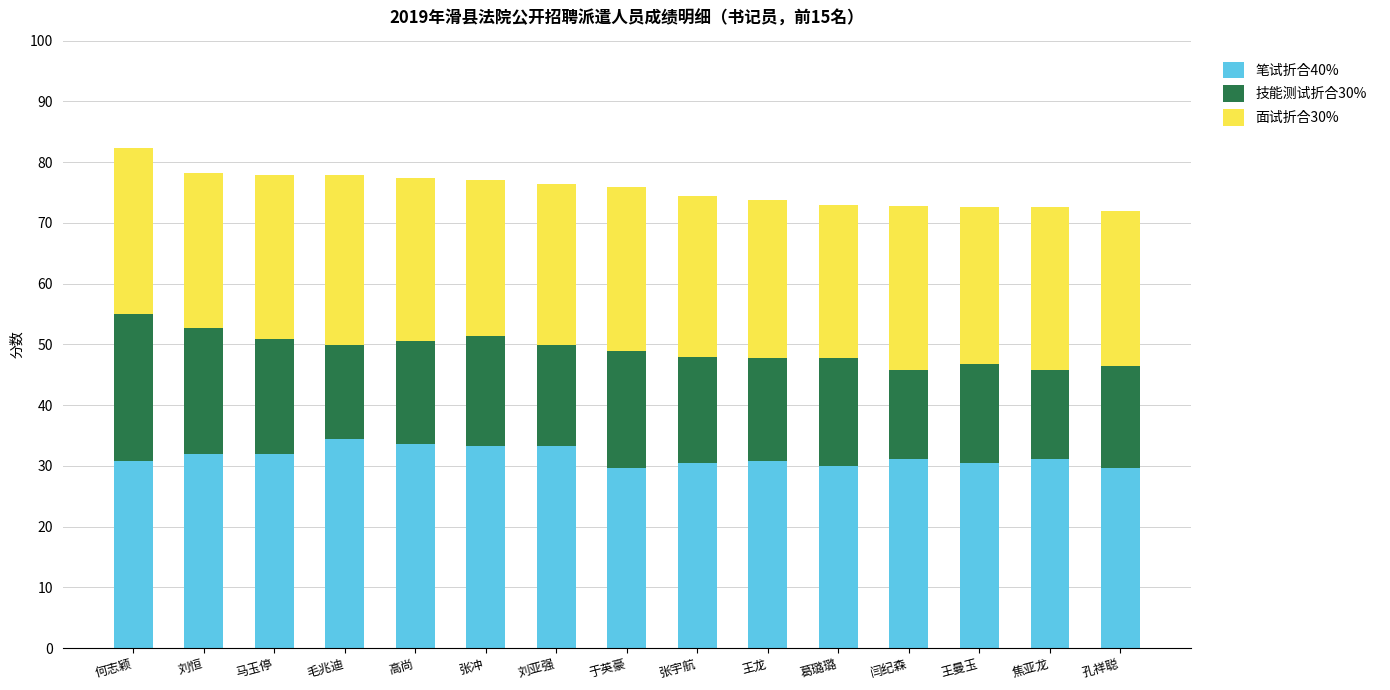

What is the total value across all series at 焦亚龙?

72.6